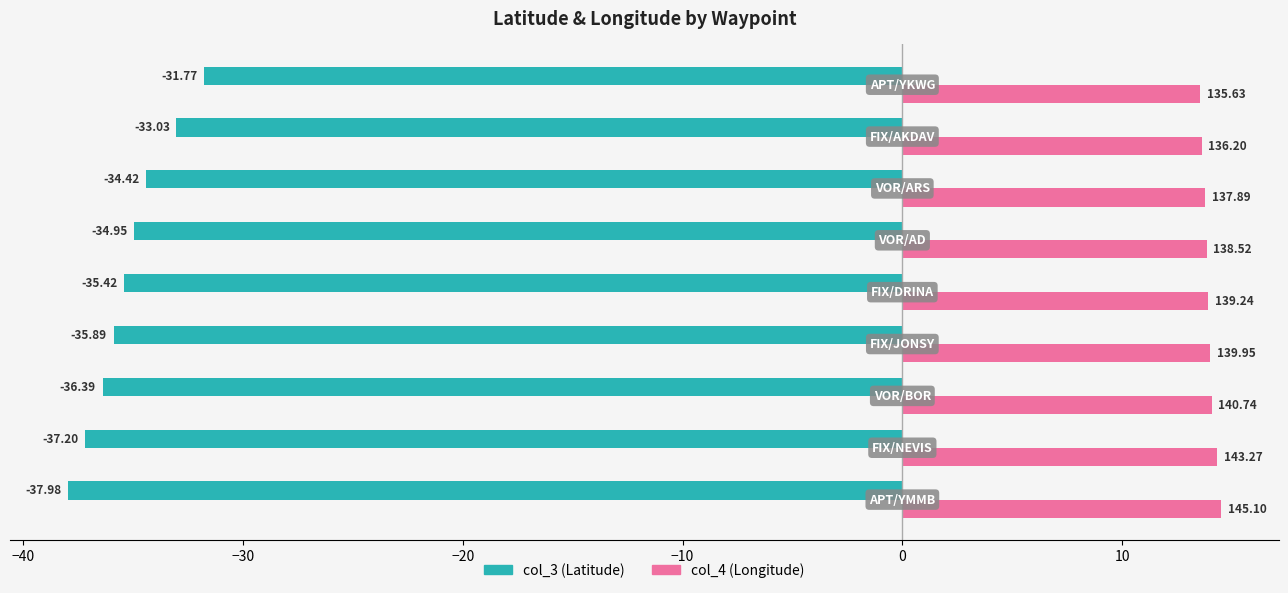

List the series in order of their peak value, lowest first.

col_3 (Latitude), col_4 (Longitude)